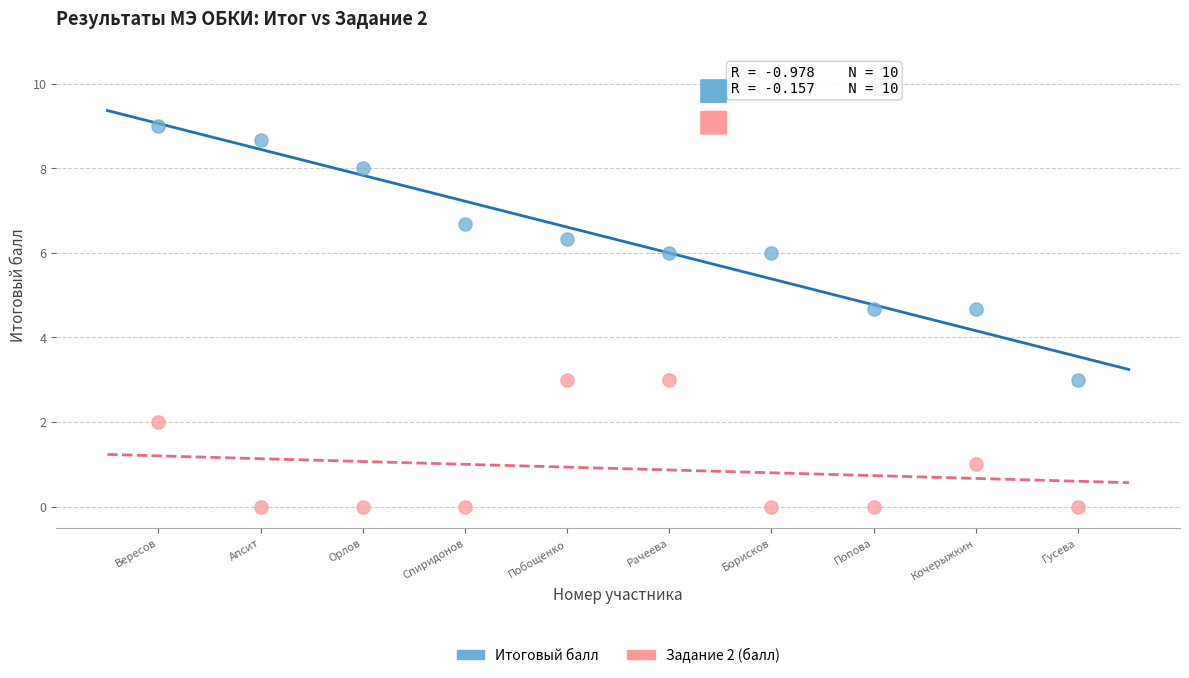

Which series has the widest spread of Y values?

Итоговый балл